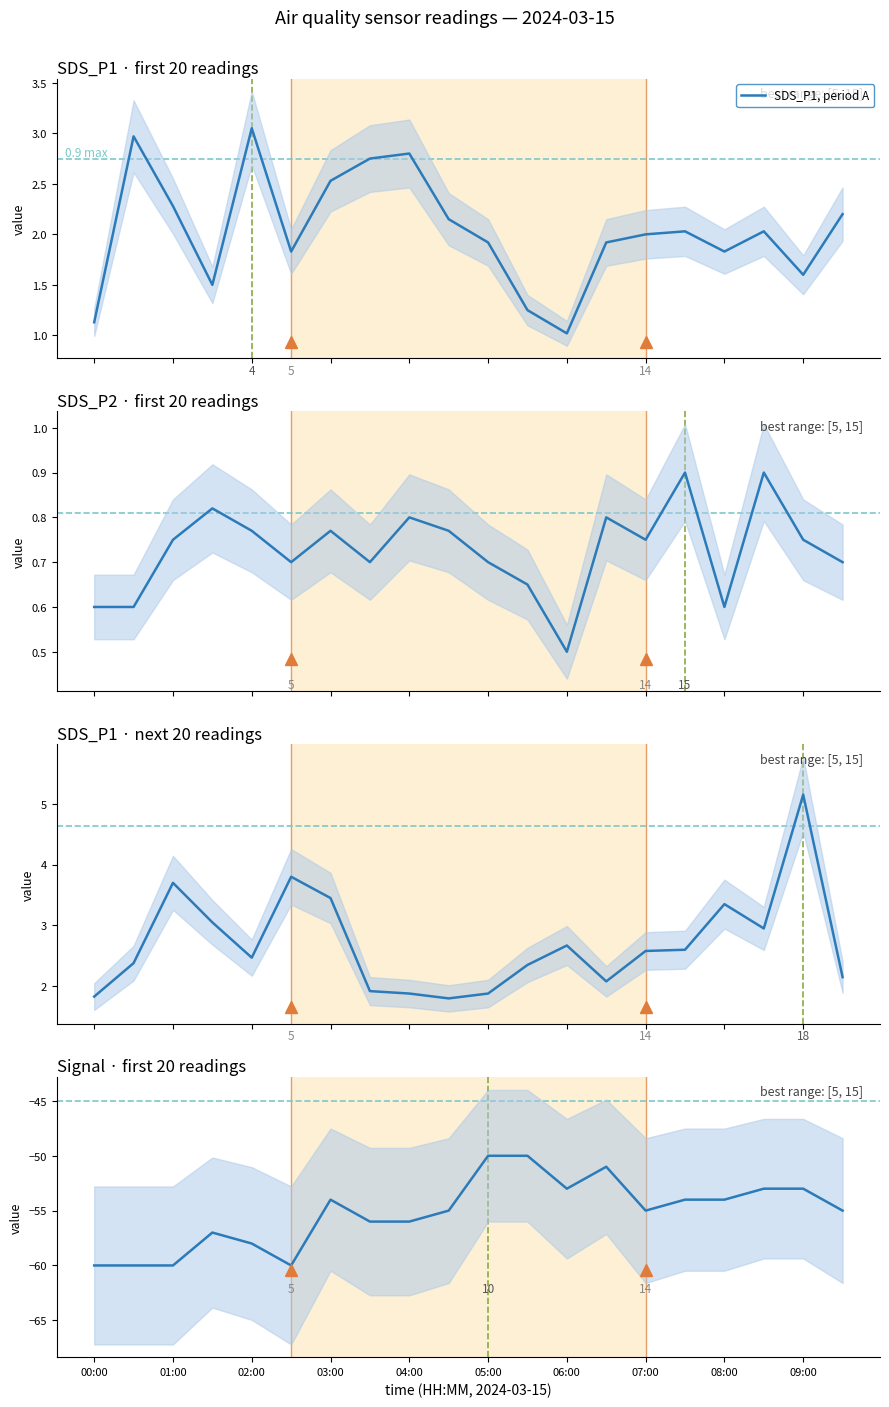

How many lines are shown in the chart?

4